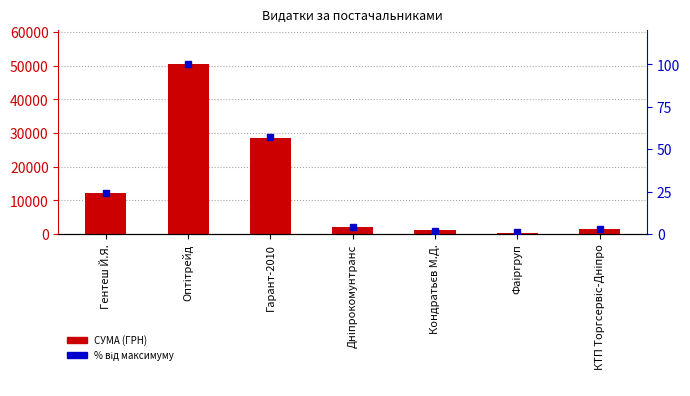

What is the sum of all СУМА (ГРН) values?

96674